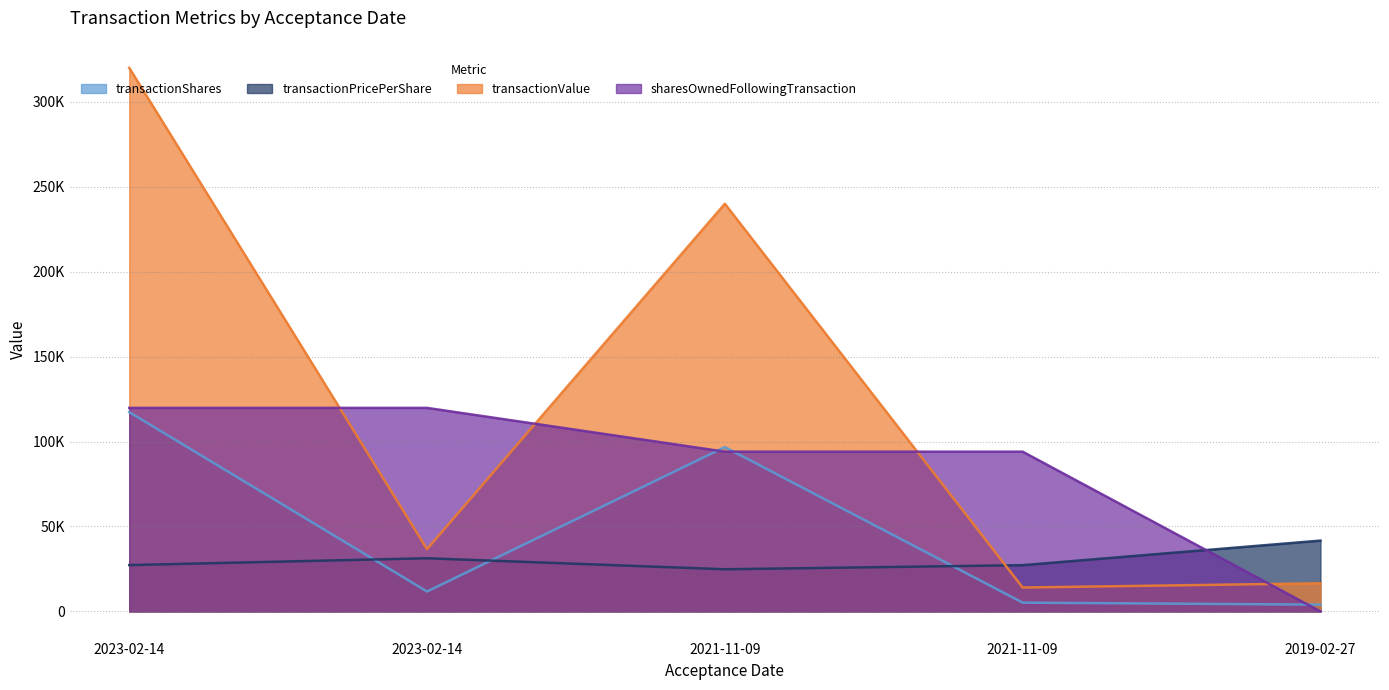

What is the label of the 4th point from the right?

2023-02-14